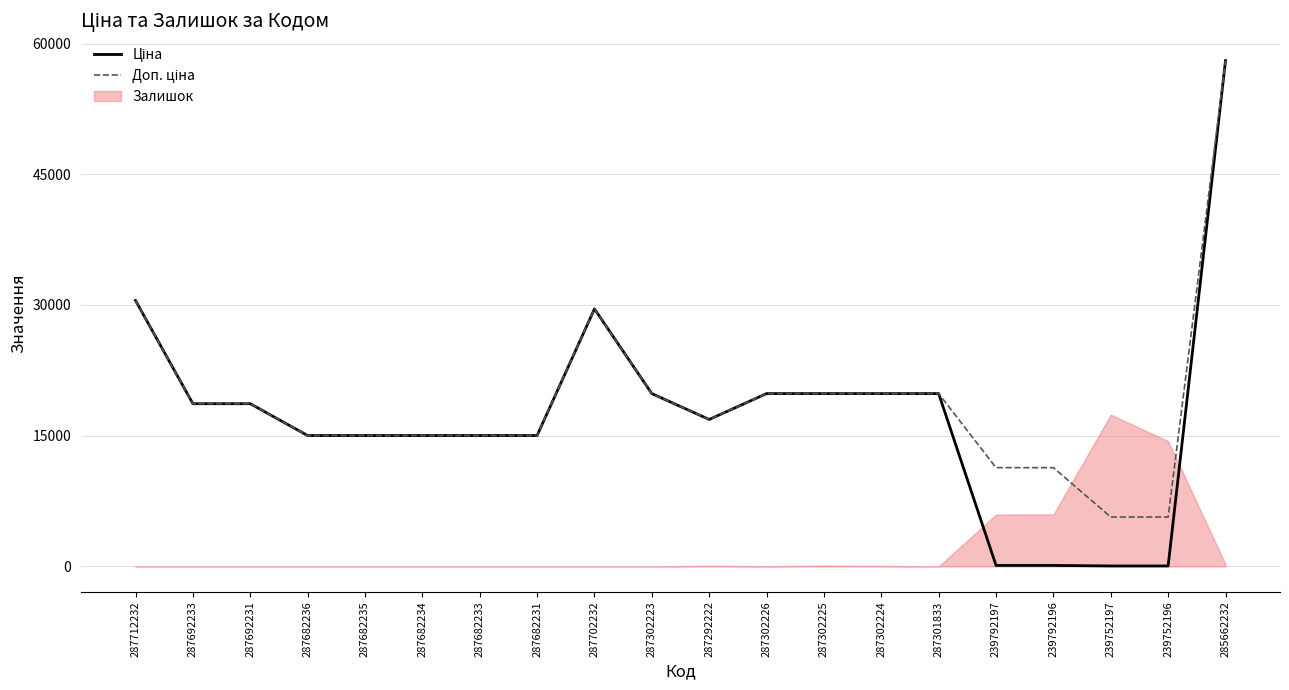

True or false: Доп. ціна and Ціна cross at least once.

False